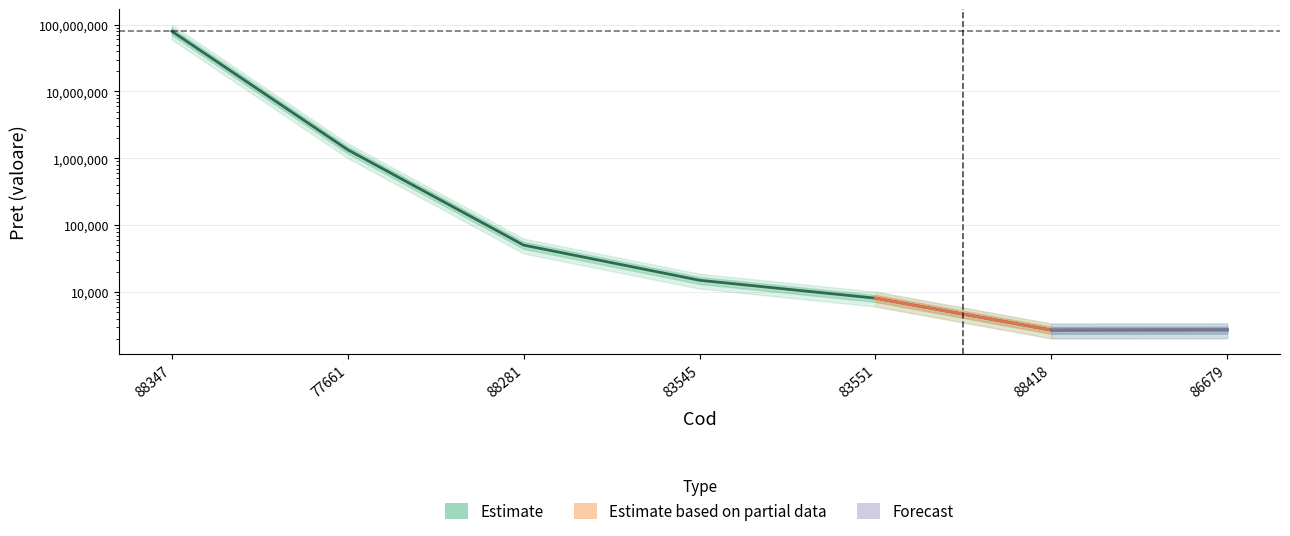

What is the difference between the maximum and minimum values?

79517300.0